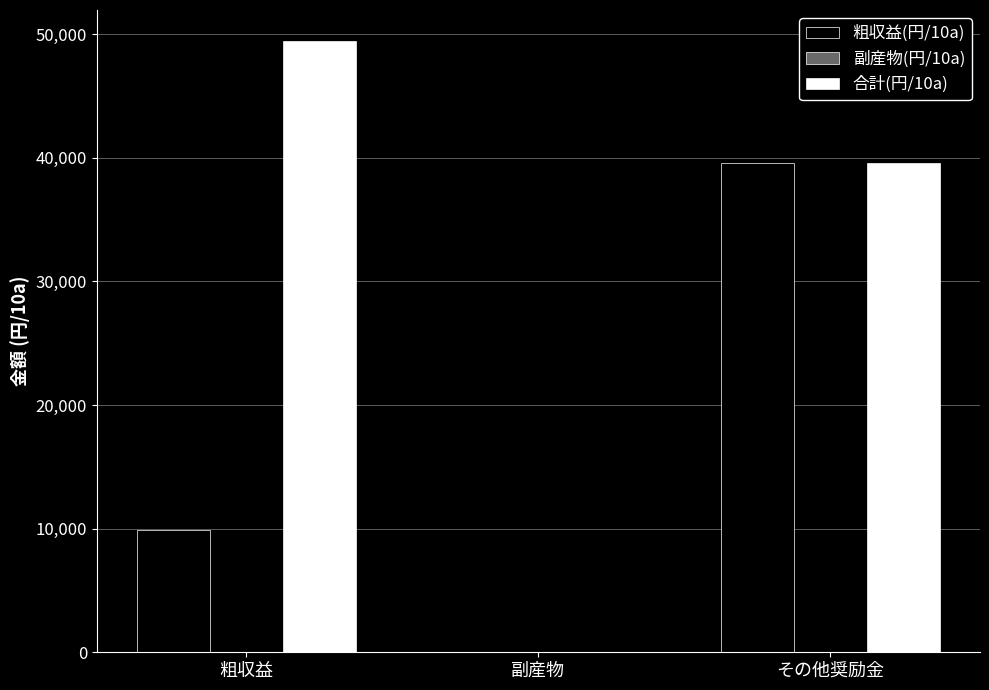

At which category does the chart reach its peak across all series?

粗収益